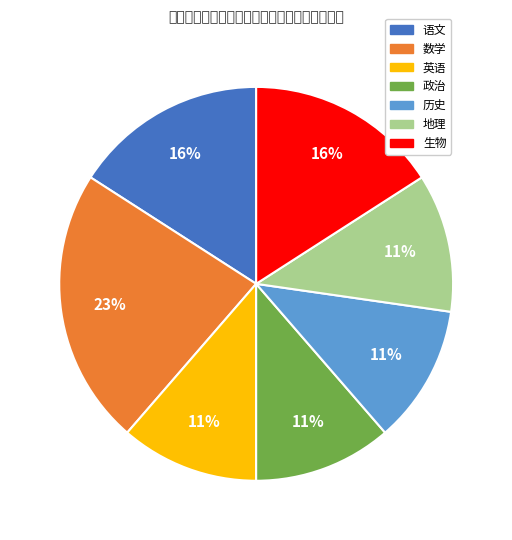

Does 语文 represent more than half of the total?

No